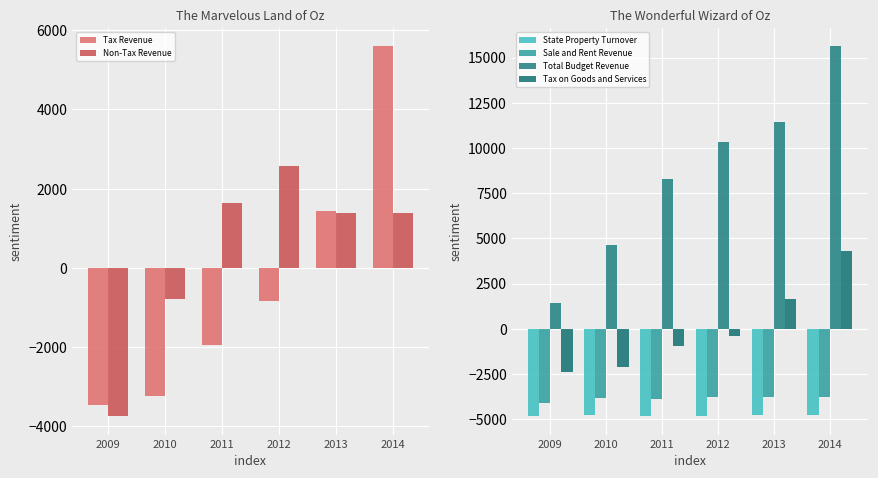

What are all the series names shown in the legend?

Tax Revenue, Non-Tax Revenue, State Property Turnover, Sale and Rent Revenue, Total Budget Revenue, Tax on Goods and Services